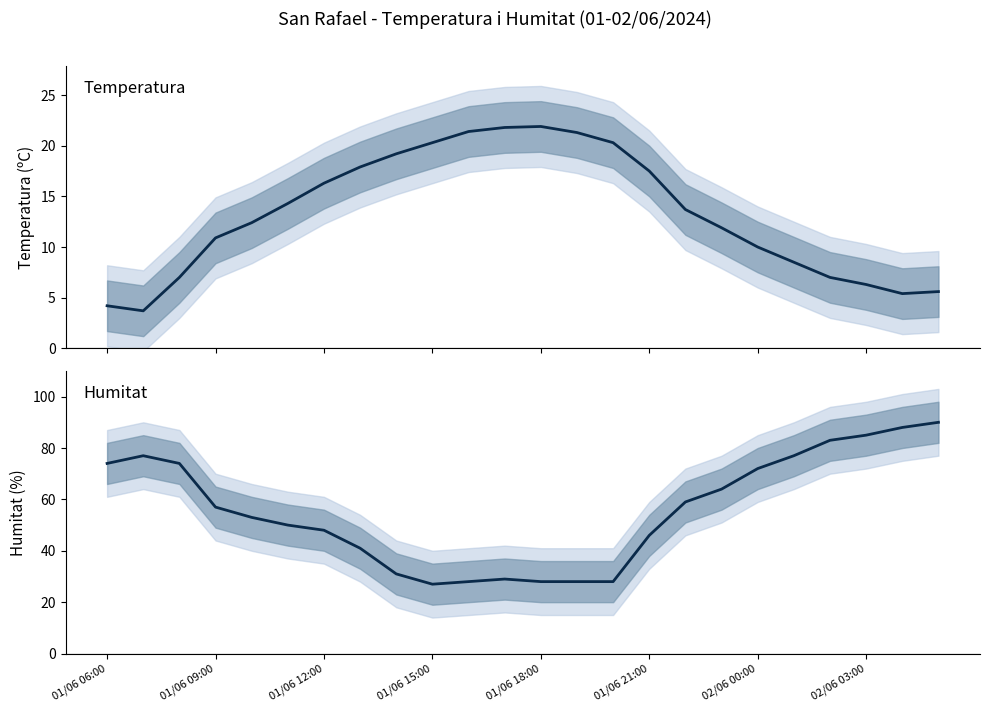

Where does the Humitat (%) series first go above 57?

01/06 06:00